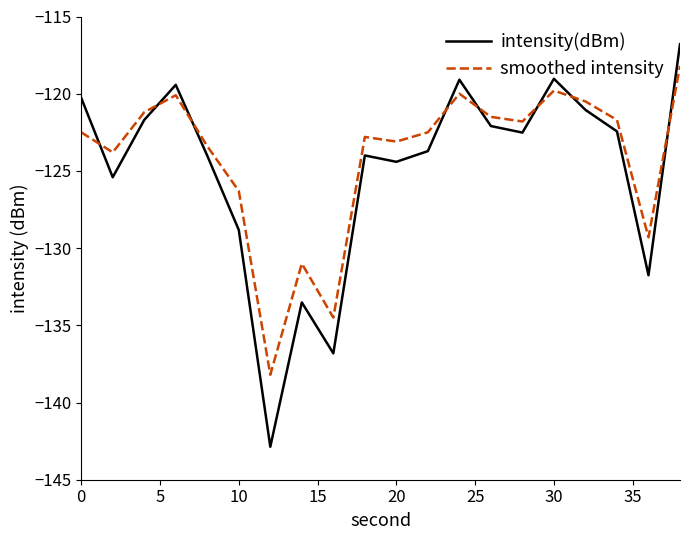

Which series has the widest spread of values?

intensity(dBm)